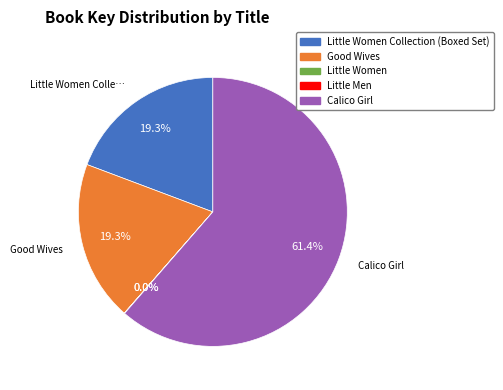

To the nearest percent, what is the average slice percentage?

20%